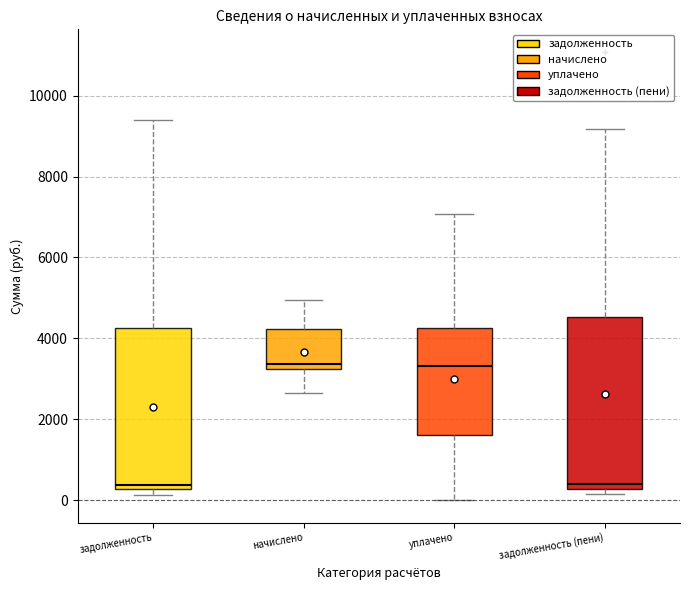

Which box is the tallest, from its lower edge to its upper edge?

задолженность (пени)